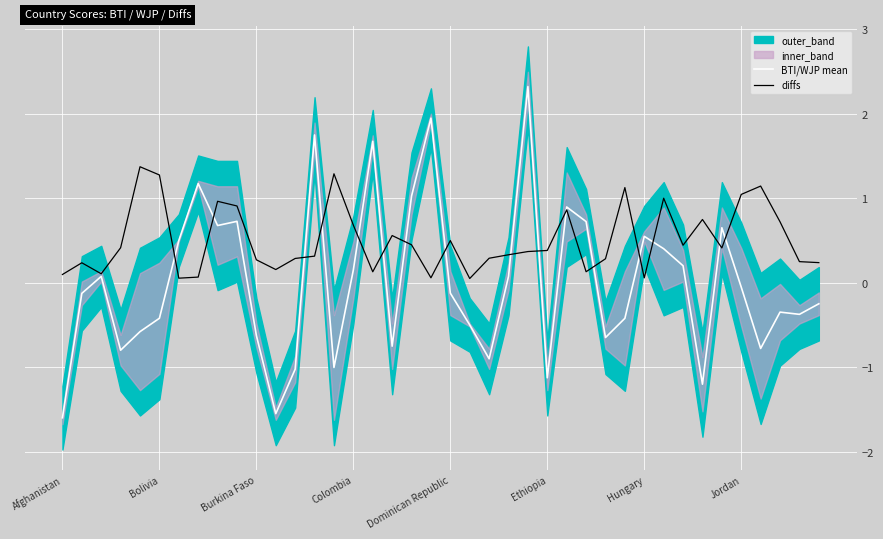

Is it true that diffs equals 0.7 at 33?

True